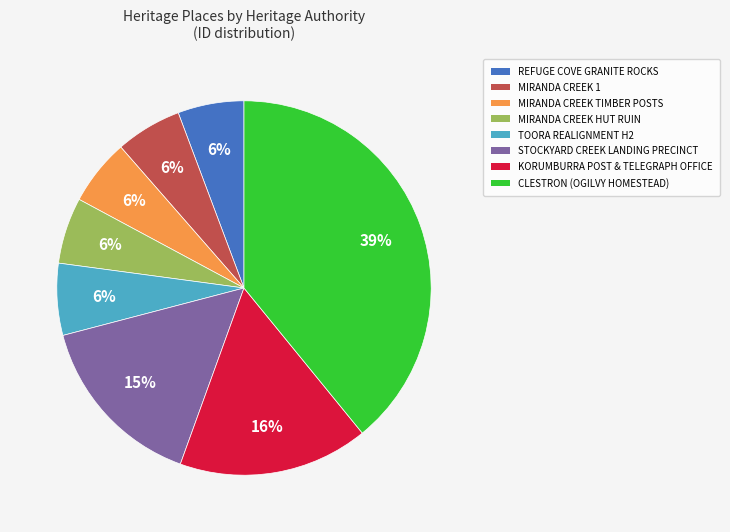

Does any single category account for the majority?

No